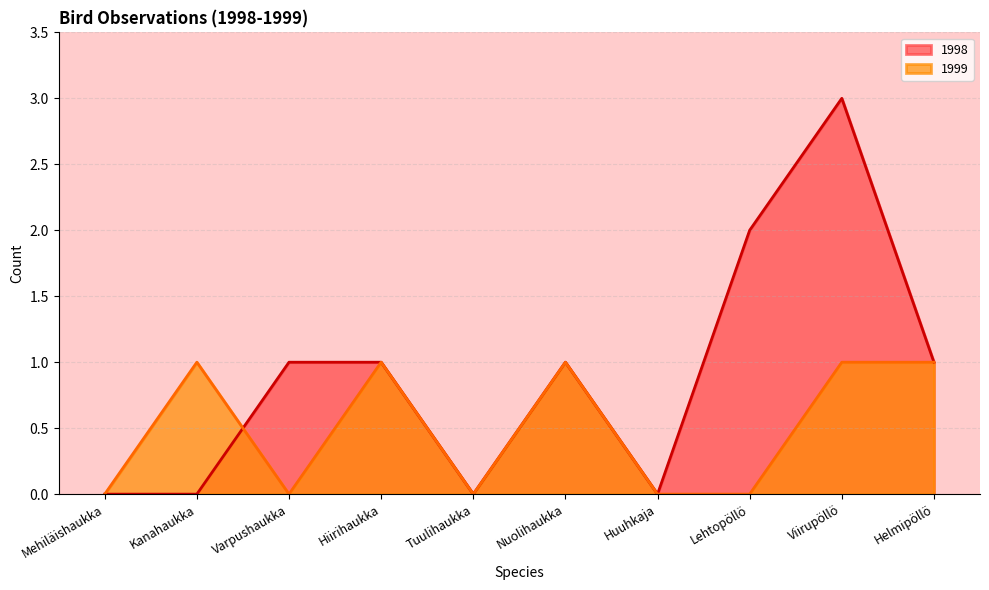

List the series in order of their overall mean, lowest first.

1999, 1998